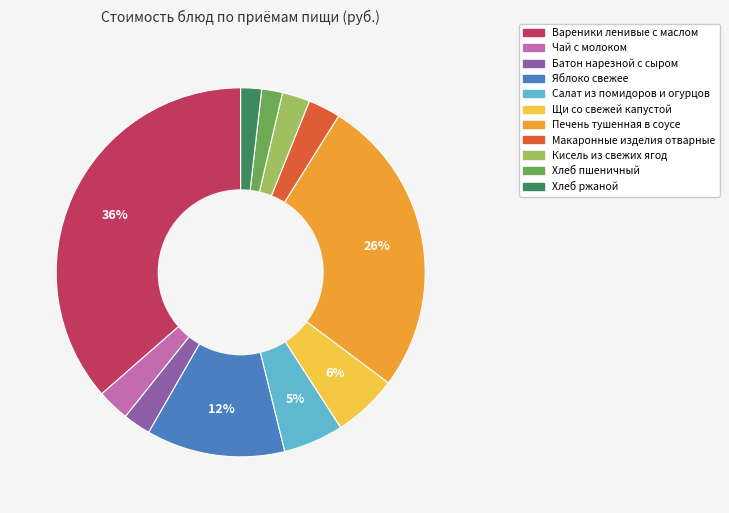

How many segments does this pie chart have?

11